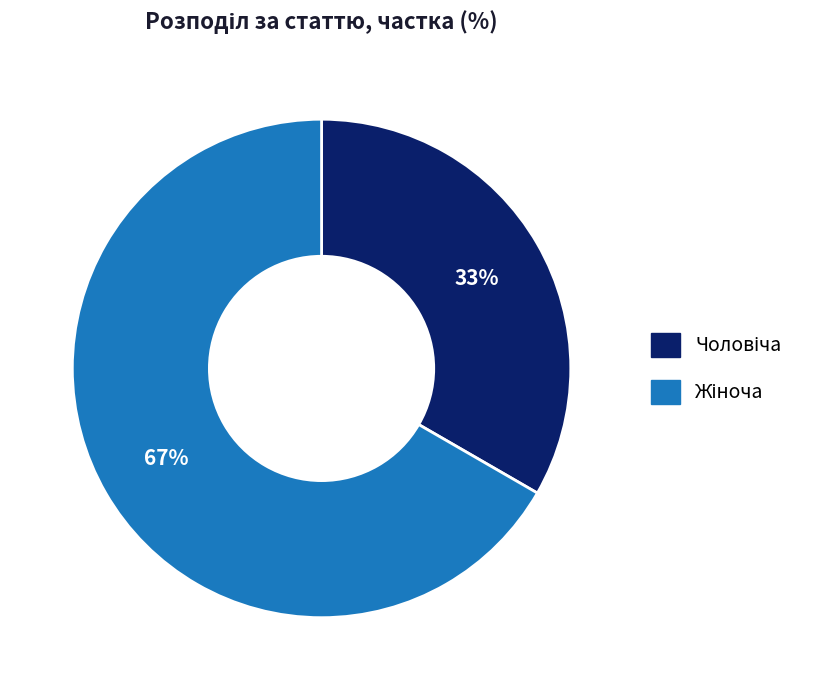

Does any single category account for the majority?

Yes